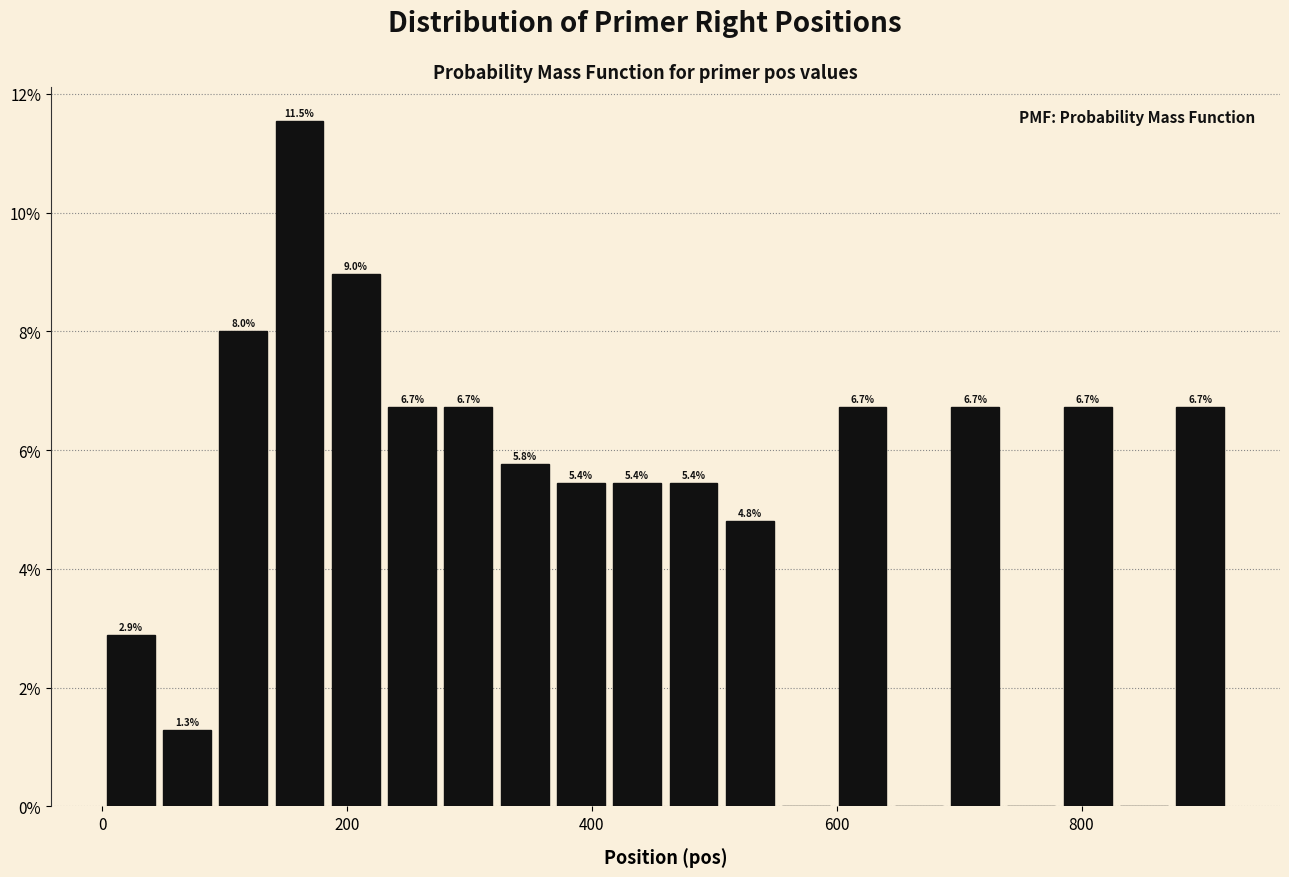

Read against the x-axis, roughly where is the centre of the tallest bar?

160